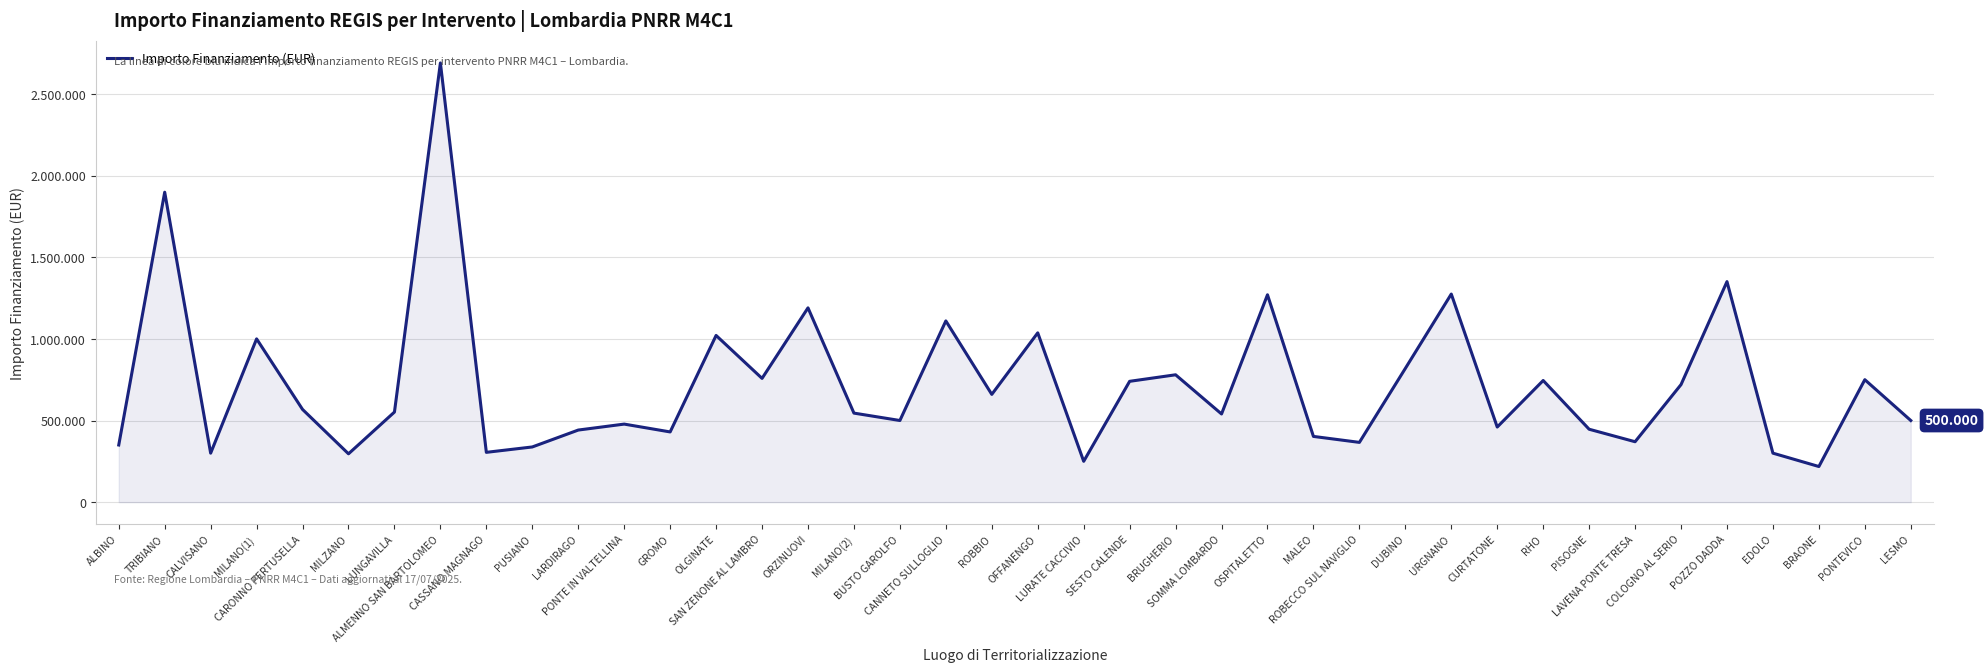

What position from the right is CASSANO MAGNAGO?

32